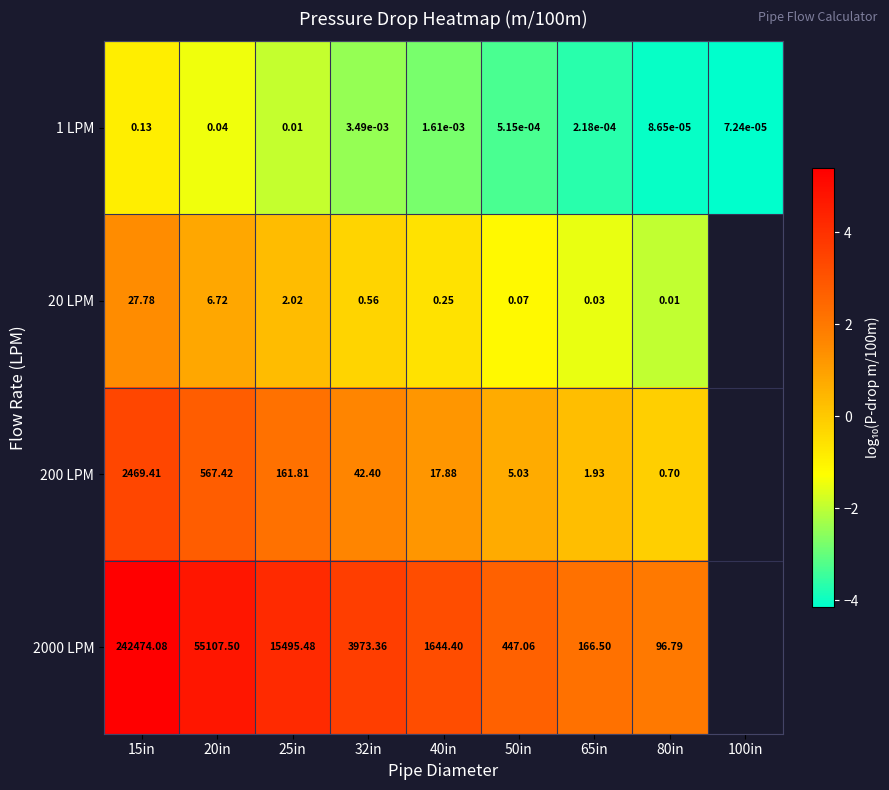

Is the value of 200 LPM at 20in greater than the value of 20 LPM at 40in?

Yes